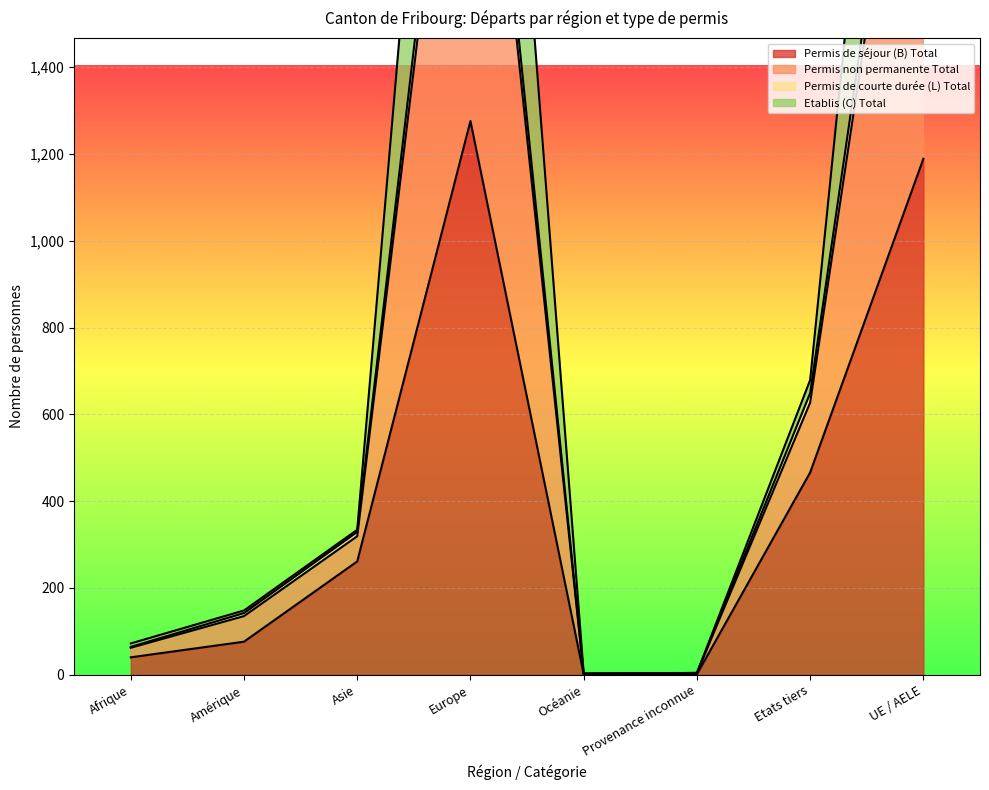

What is the minimum value shown in the chart?

1